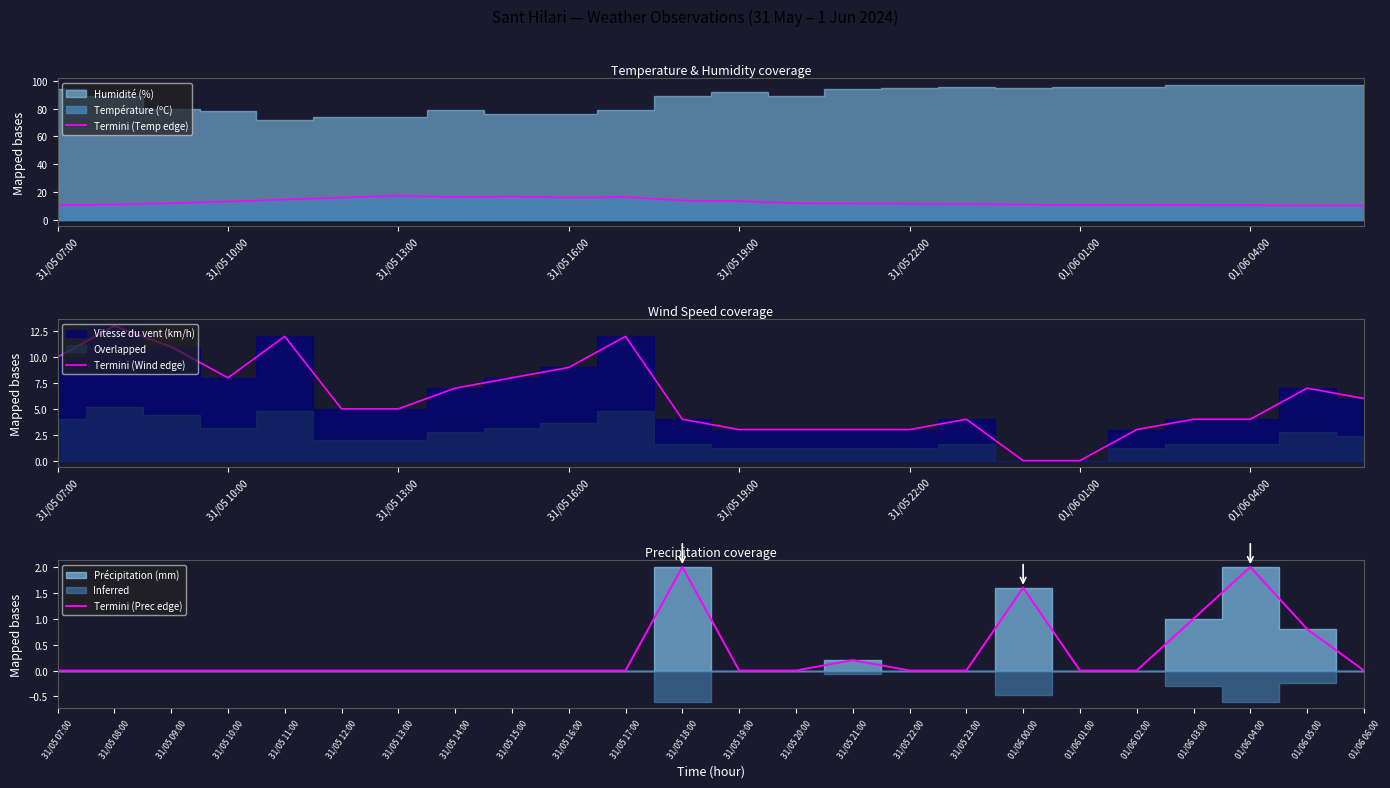

What is the sum of the Termini (Temp edge) values at 14 and 11?

25.6